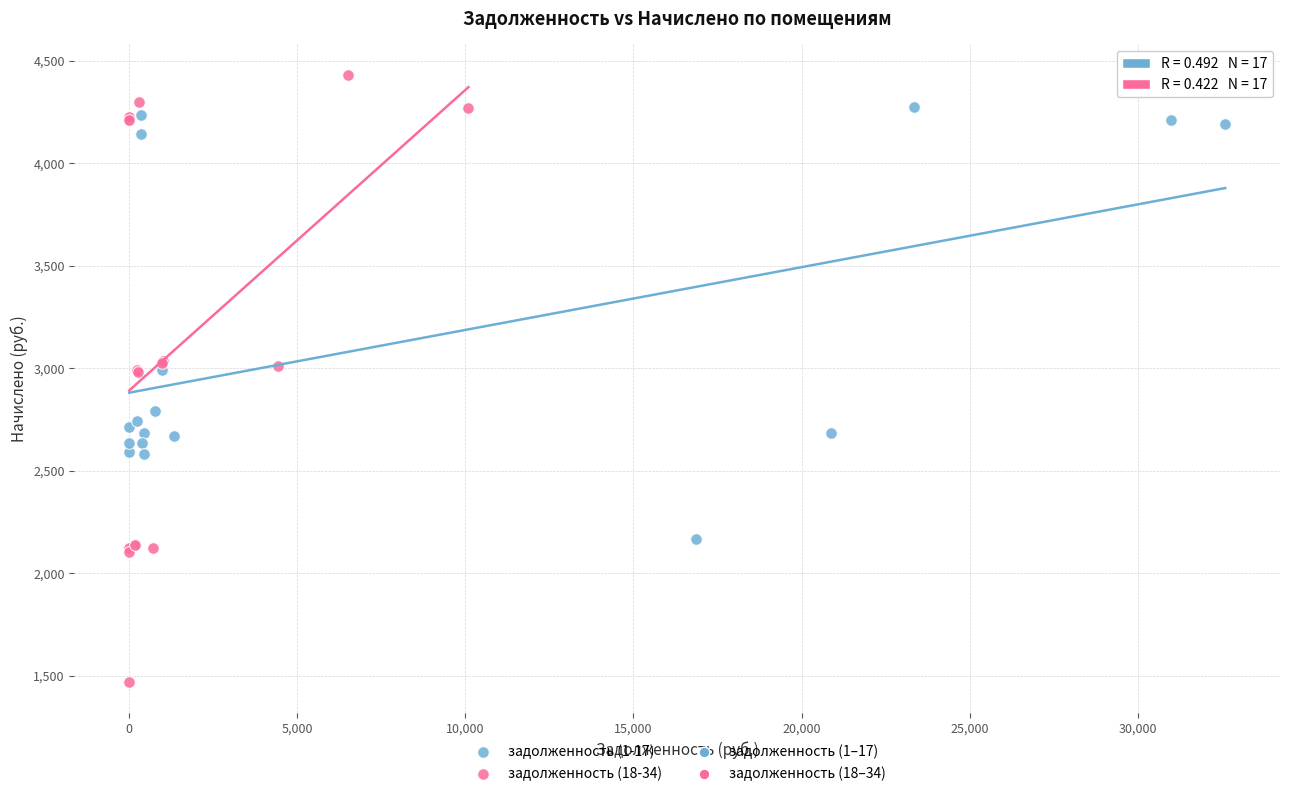

Which series reaches the minimum Y coordinate?

задолженность (18-34)